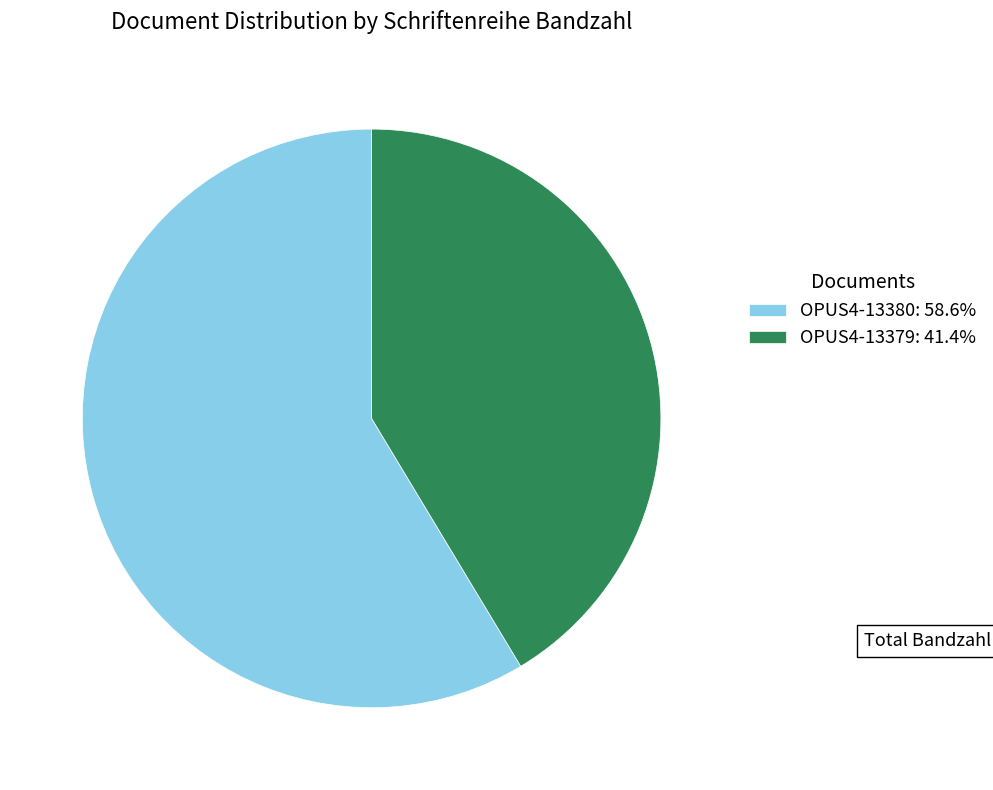

Rank the categories by value from lowest to highest.

OPUS4-13379, OPUS4-13380